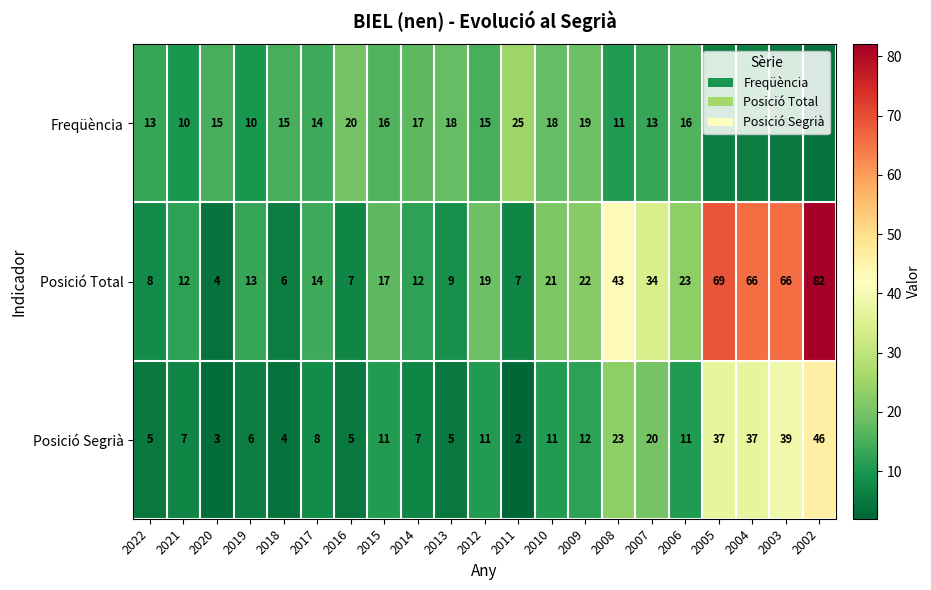

At which label is Posició Total closest to 43?

2008